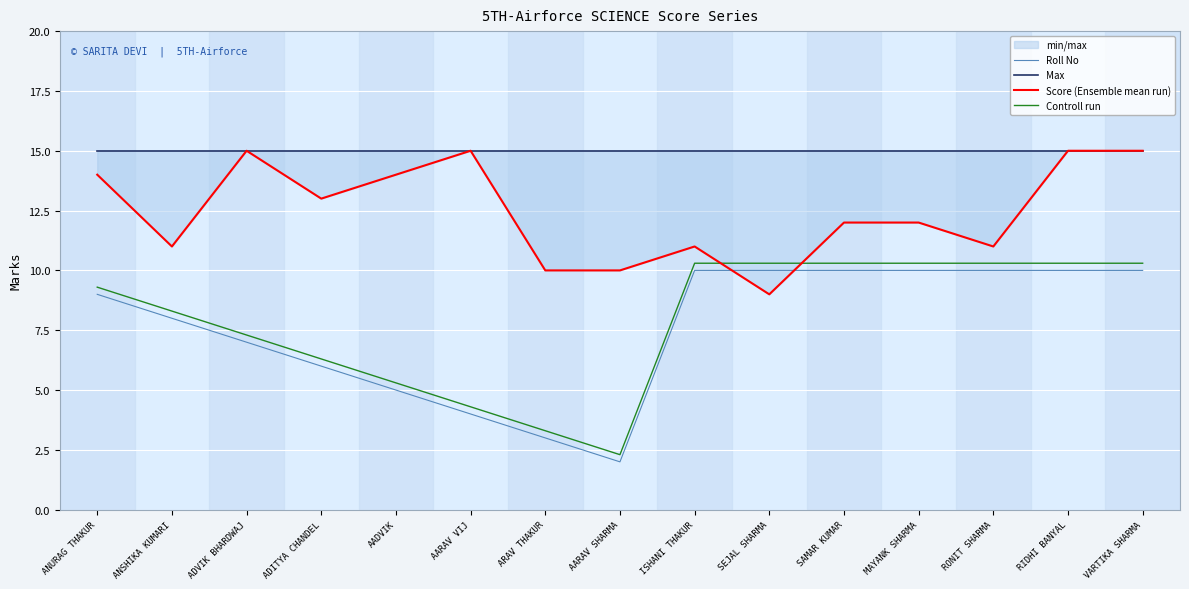

Reading left to right, extract all data points from this chart.

Roll No: 9.0	8.0	7.0	6.0	5.0	4.0	3.0	2.0	10.0	10.0	10.0	10.0	10.0	10.0	10.0
Max: 15.0	15.0	15.0	15.0	15.0	15.0	15.0	15.0	15.0	15.0	15.0	15.0	15.0	15.0	15.0
Score (Ensemble mean run): 14.0	11.0	15.0	13.0	14.0	15.0	10.0	10.0	11.0	9.0	12.0	12.0	11.0	15.0	15.0
Controll run: 9.3	8.3	7.3	6.3	5.3	4.3	3.3	2.3	10.3	10.3	10.3	10.3	10.3	10.3	10.3